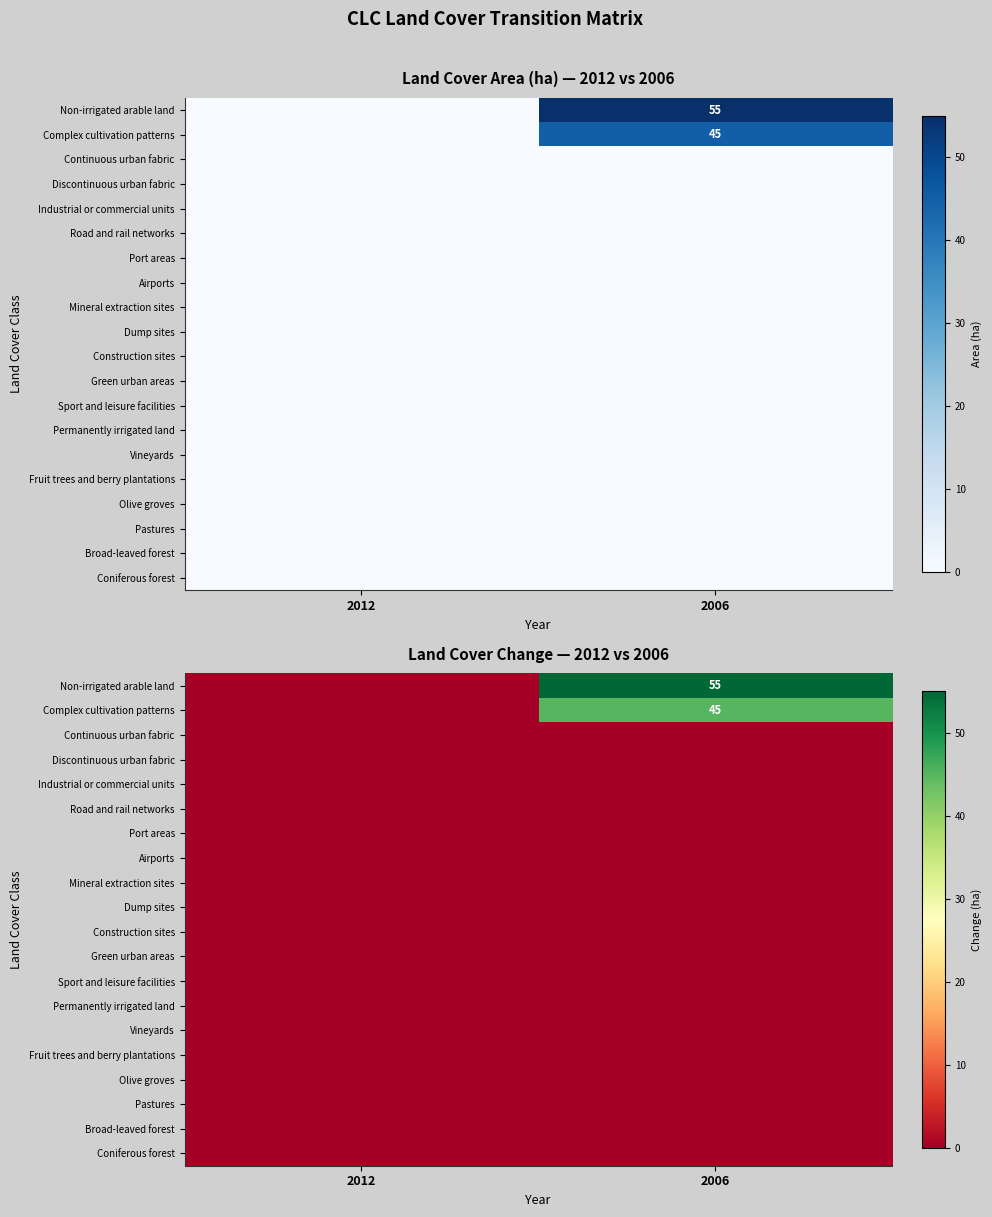

At how many categories does at least one series exceed 21?

1